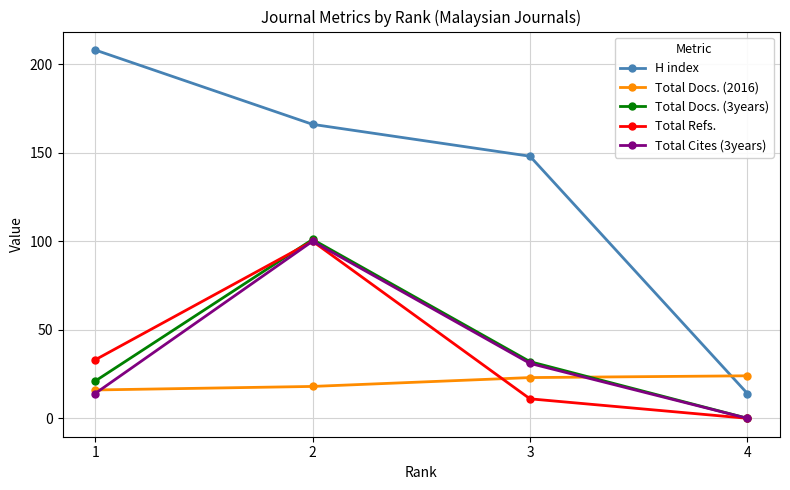

Reading left to right, list all the values displayed in this chart.

H index: 208	166	148	14
Total Docs. (2016): 16	18	23	24
Total Docs. (3years): 21	101	32	0
Total Refs.: 33	100	11	0
Total Cites (3years): 14	100	31	0